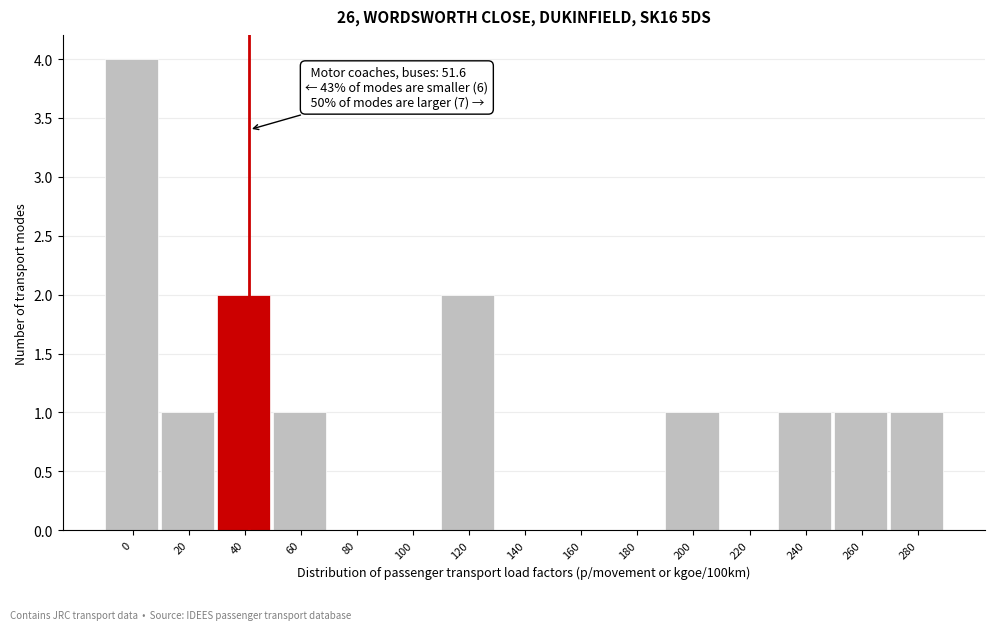

Reading left to right, extract all data points from this chart.

0=4	20=1	40=2	60=1	80=0	100=0	120=2	140=0	160=0	180=0	200=1	220=0	240=1	260=1	280=1